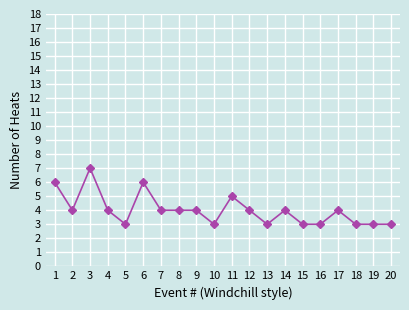

What is the value of the 12th point from the left?

4